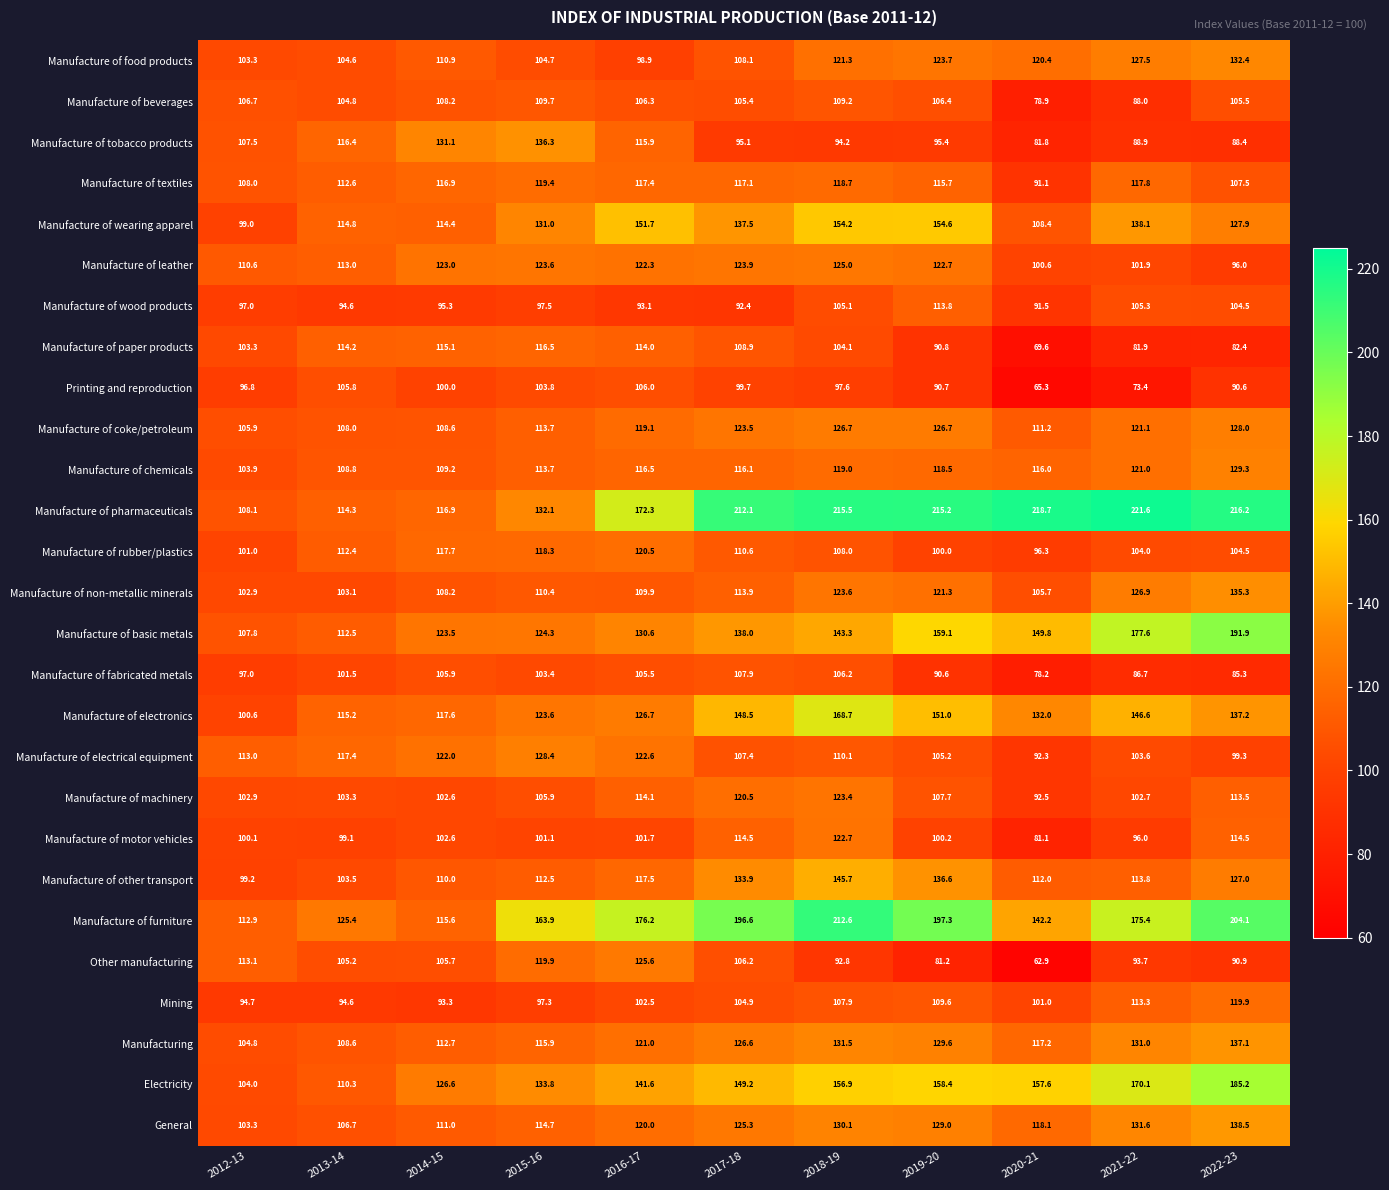

Is the value of Manufacture of machinery at 2012-13 greater than the value of Manufacture of food products at 2017-18?

No